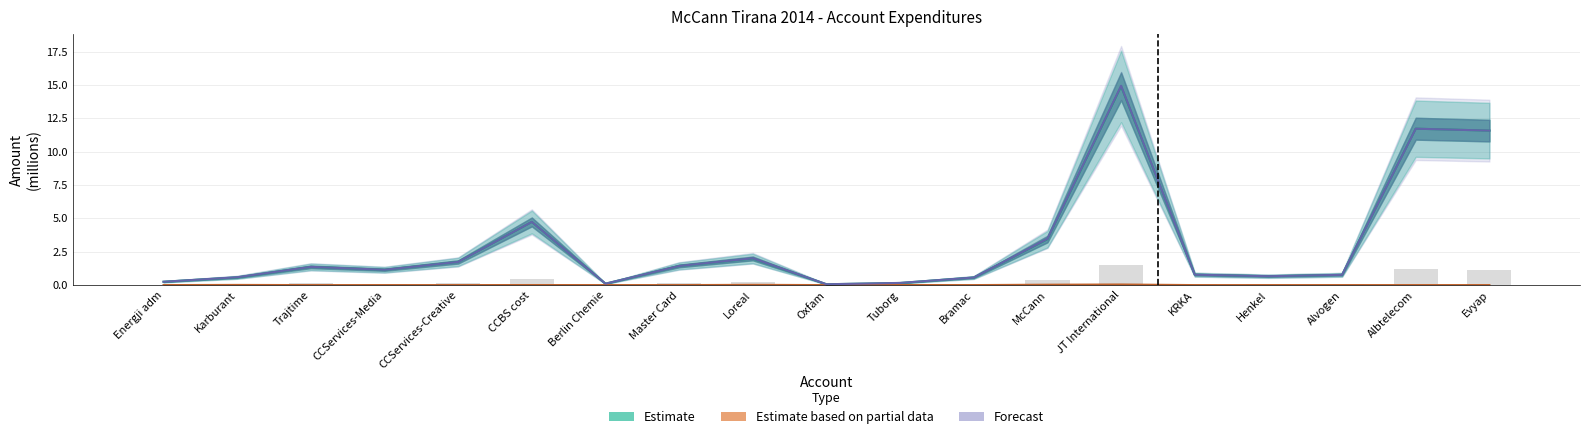

What is the sum of all Estimate values?

58.0